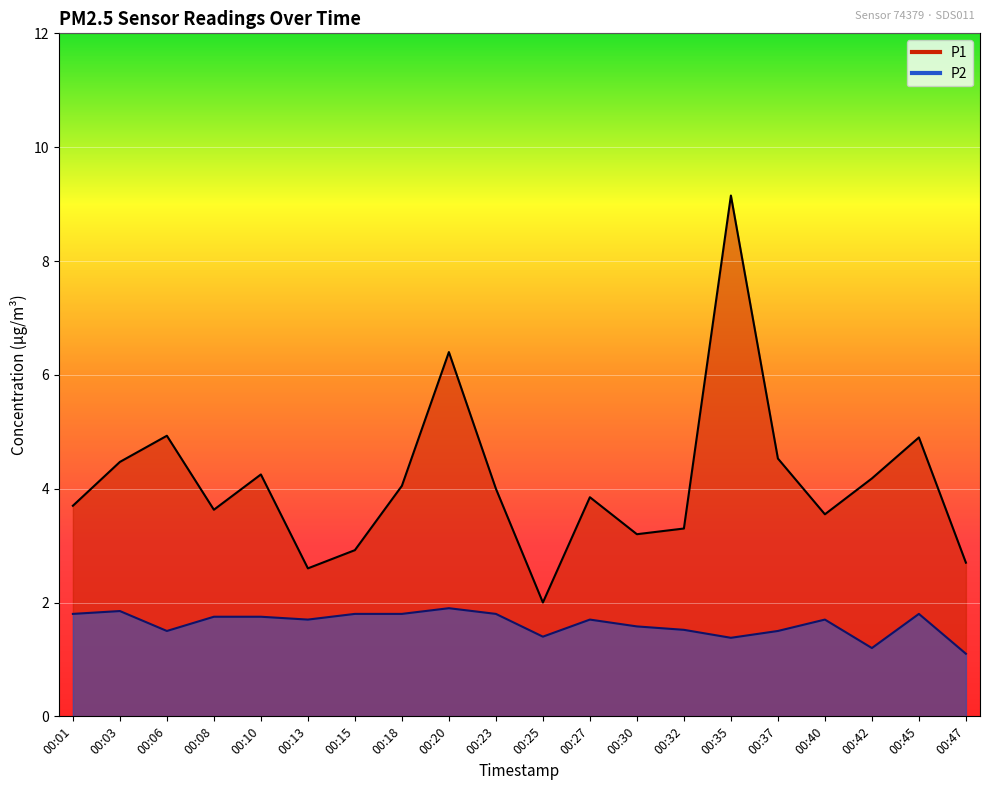

At which category does P2 reach its first local peak?

00:03